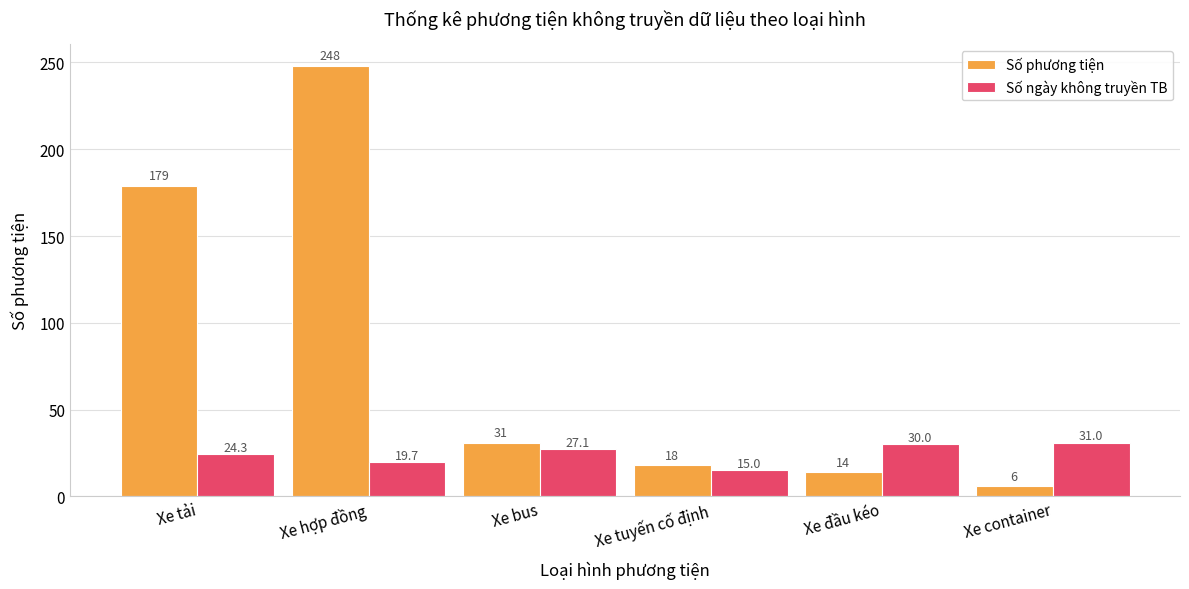

How many bars are there in total?

12